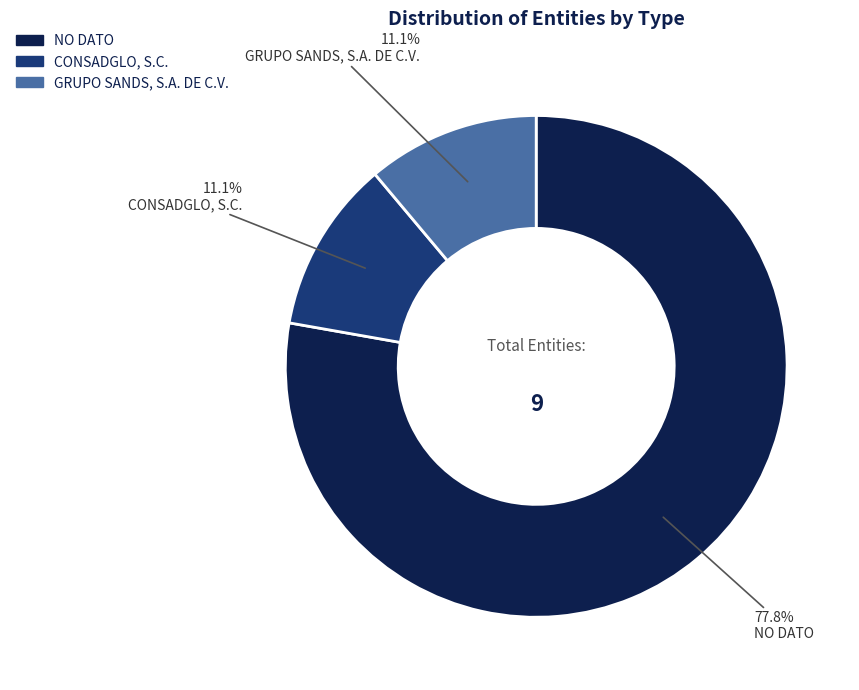

Which slice is the largest?

NO DATO